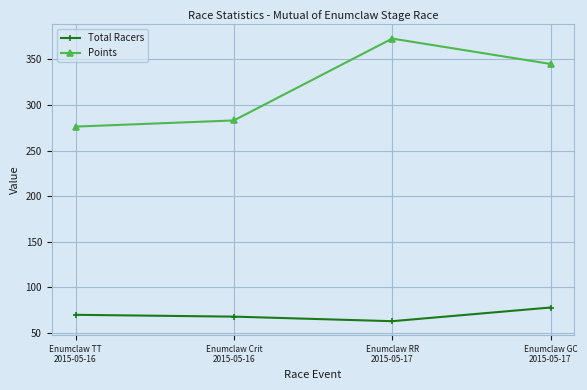

At which category does Points reach its first local peak?

Enumclaw RR
2015-05-17